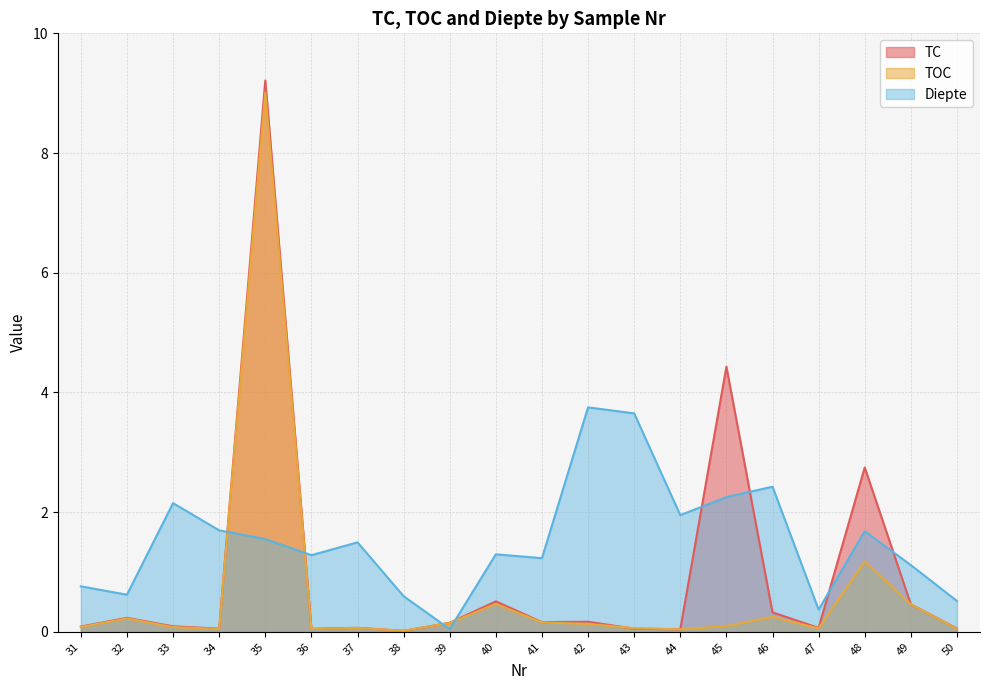

The TOC series shows 0.1 at 39. True or false?

True